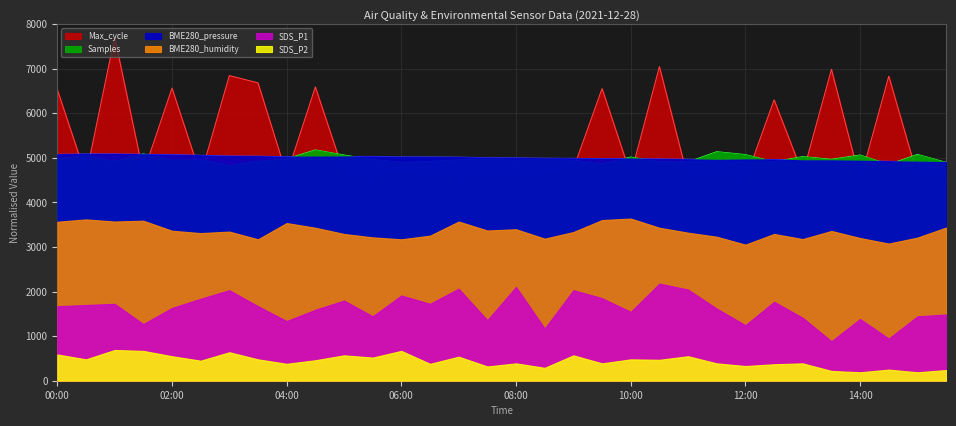

What is the label of the 7th point from the left?

03:00